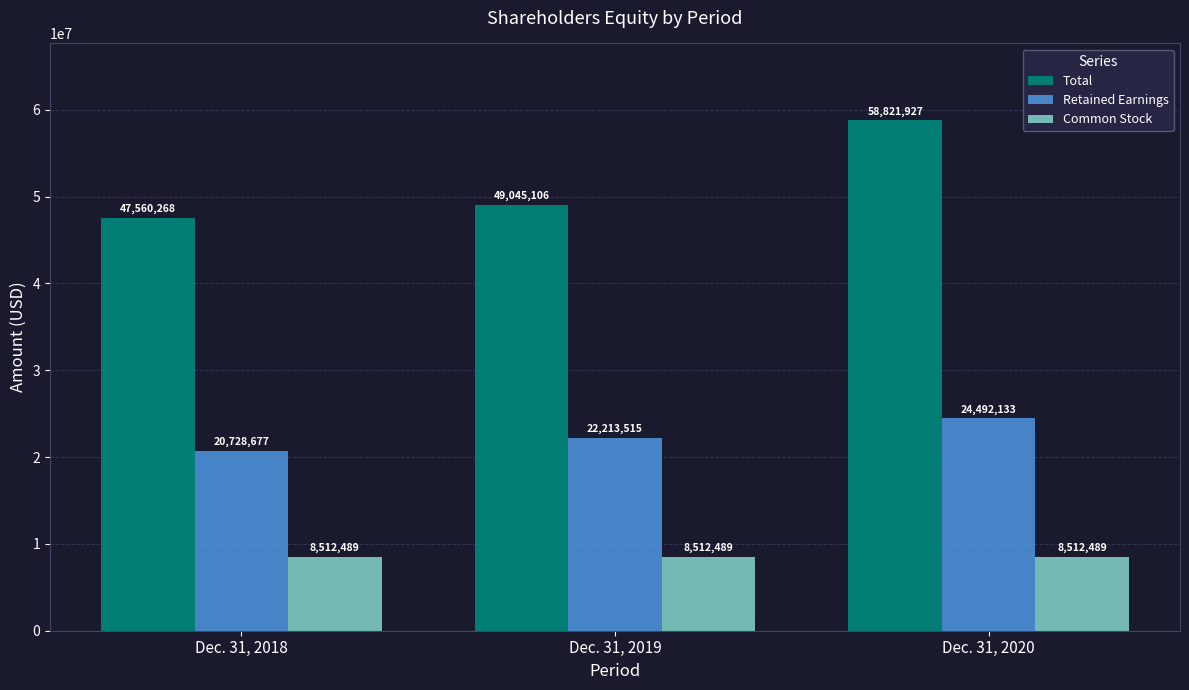

What is the average value of the Common Stock series?

8512489